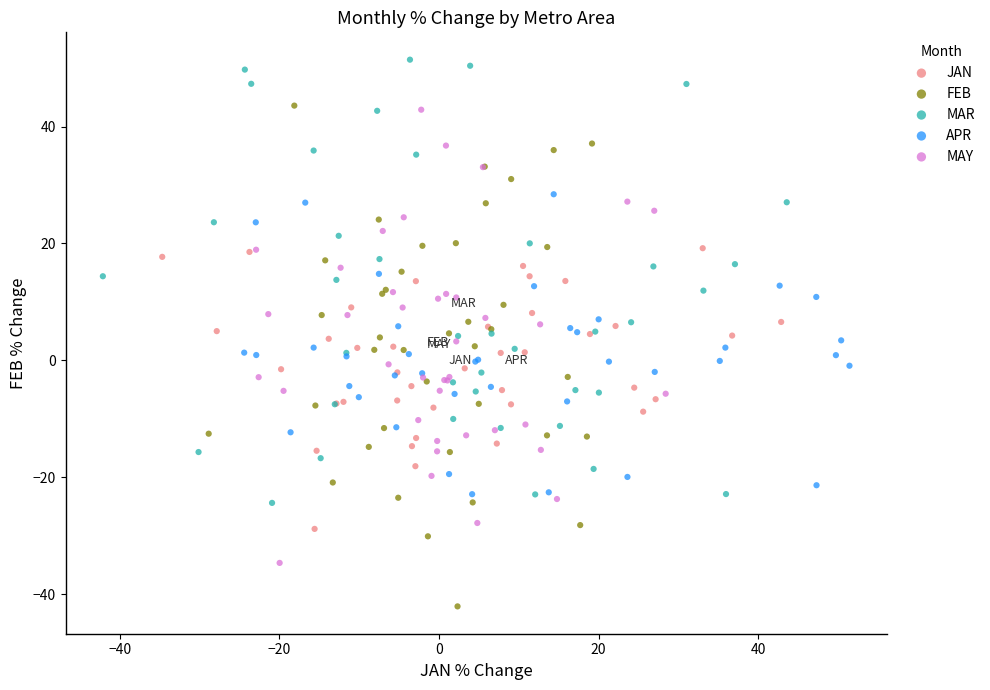

Which series has the largest Y range (max minus min)?

FEB